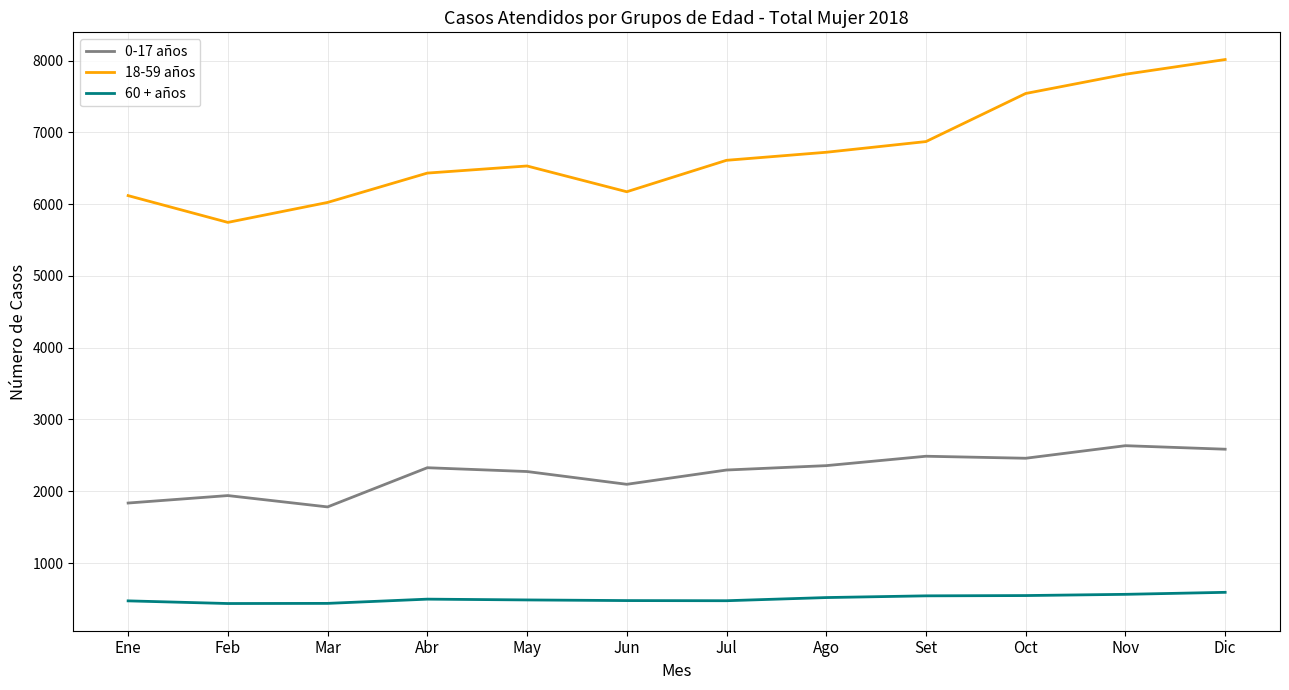

What is the total value across all series at Oct?

10549